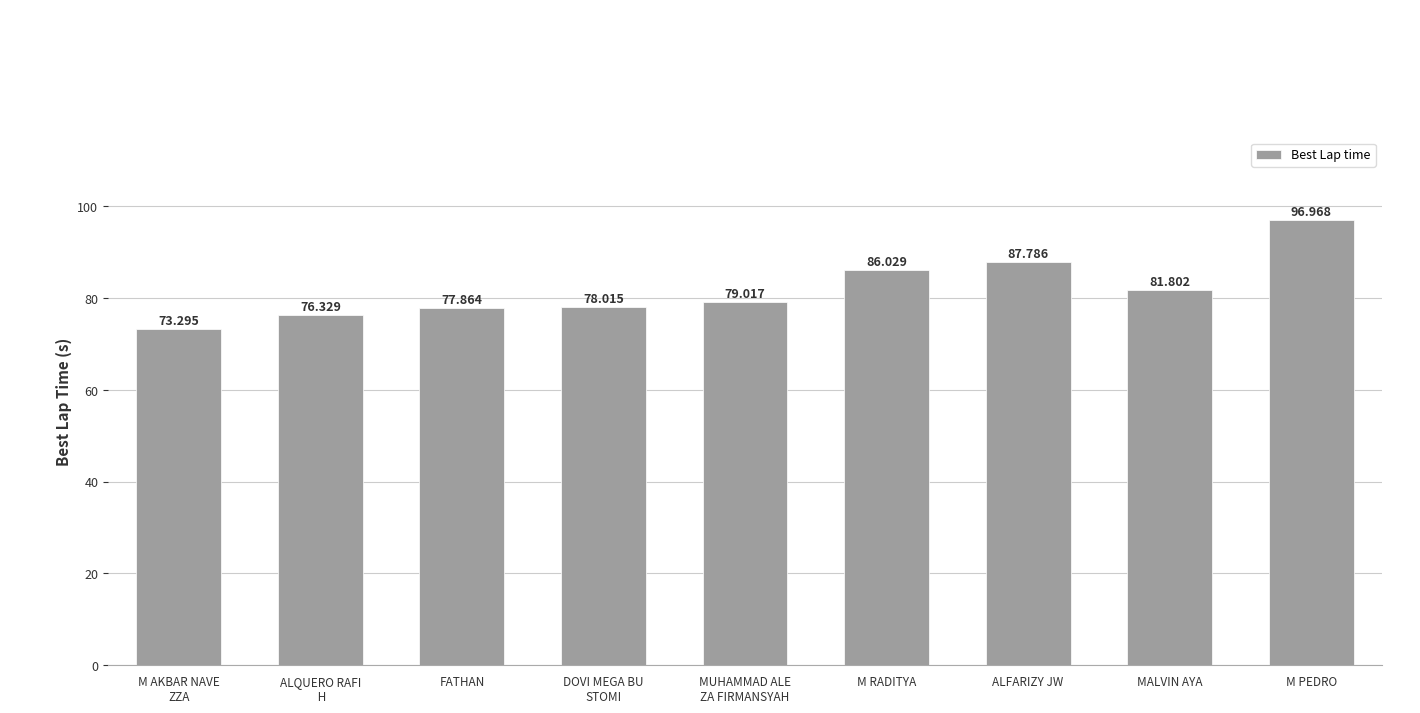

What is the average value?

81.9